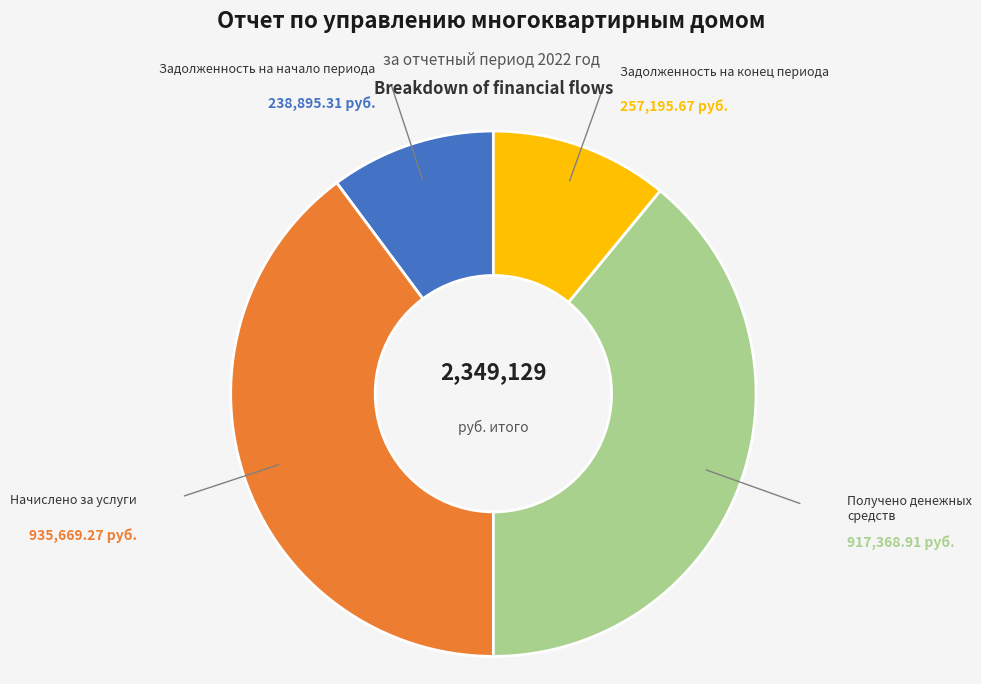

Is it true that Получено денежных средств is 39% of the pie?

True